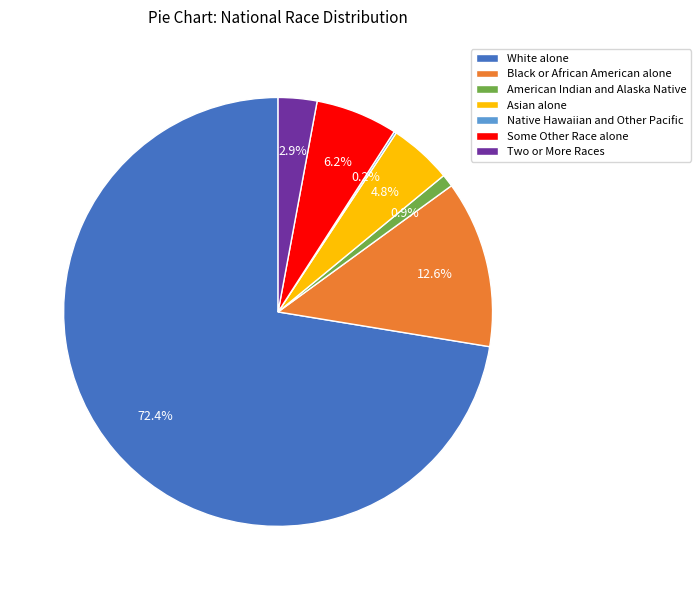

To the nearest percent, what portion does Black or African American alone represent?

13%